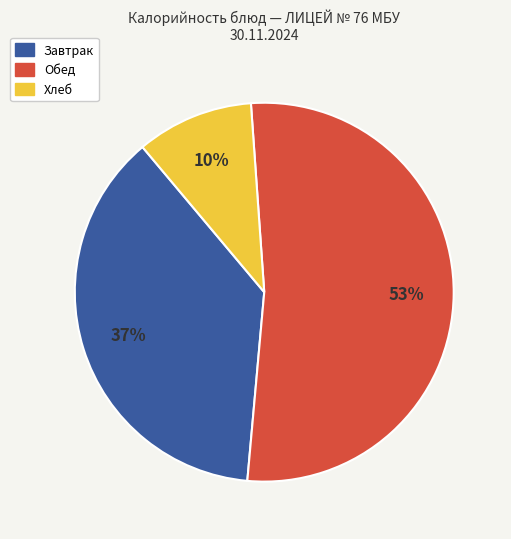

To the nearest percent, what is the difference between the largest and smallest slice percentages?

43%